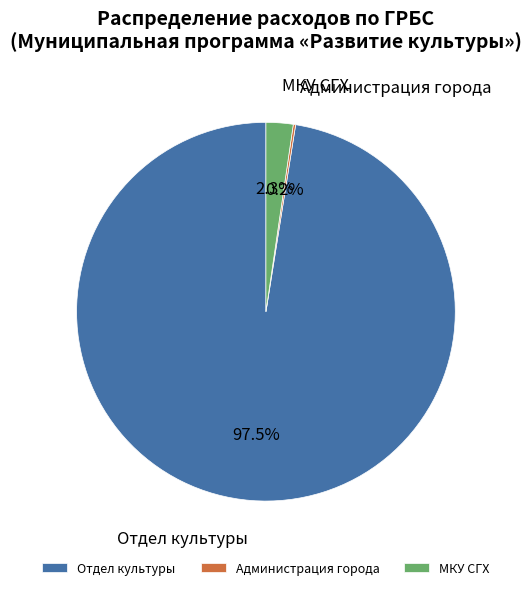

Is there a majority slice in this chart?

Yes